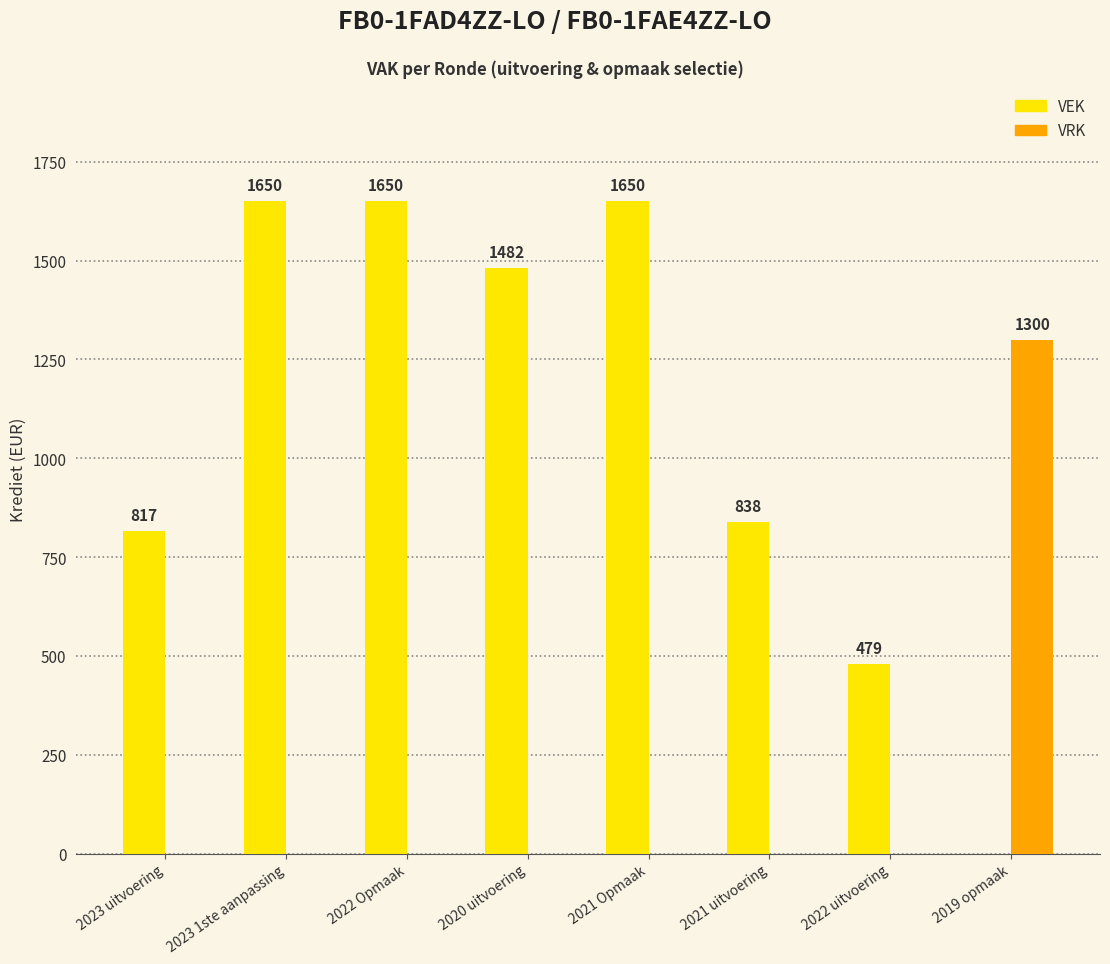

Between 2021 Opmaak and 2021 uitvoering, which series saw the biggest shift?

VEK